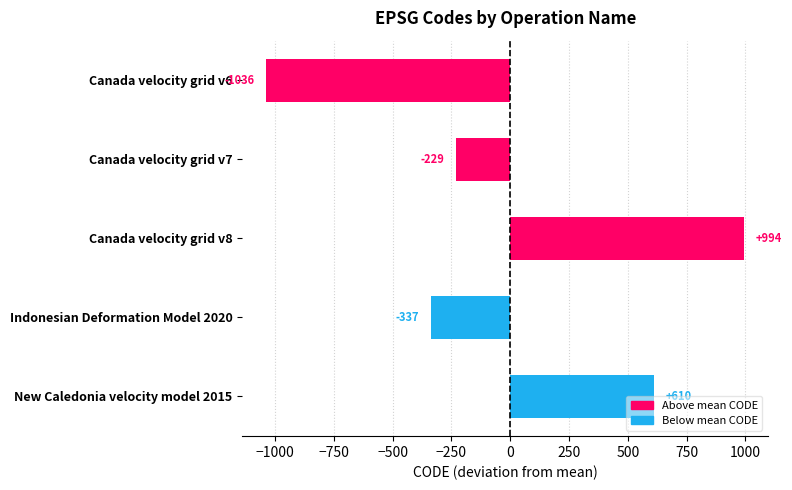

At which label is the value closest to -21?

Canada velocity grid v7